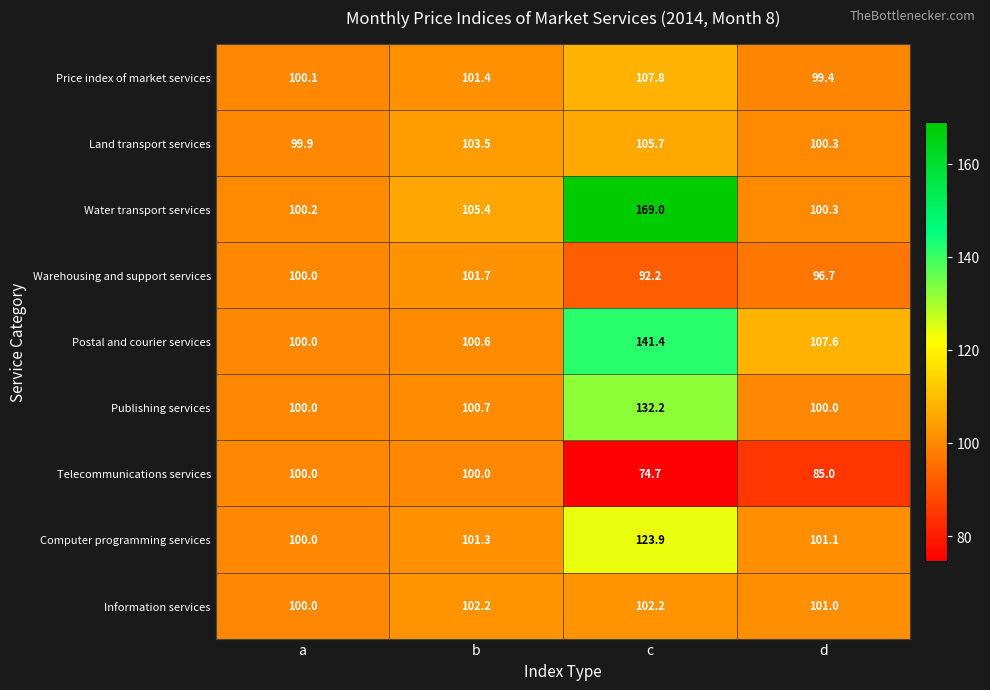

The value of Water transport services at d is 37.1. True or false?

False